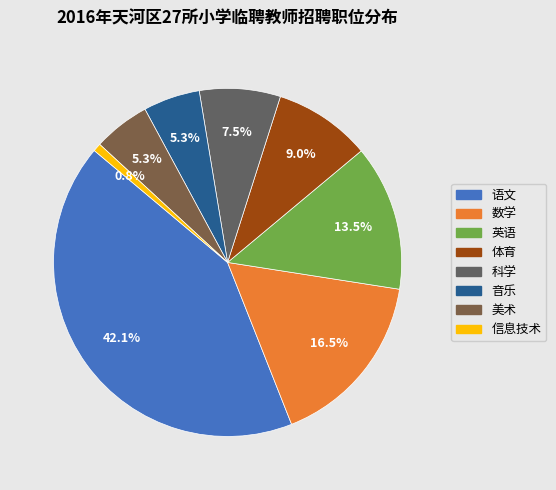

What percentage is the 数学 slice, to the nearest percent?

17%